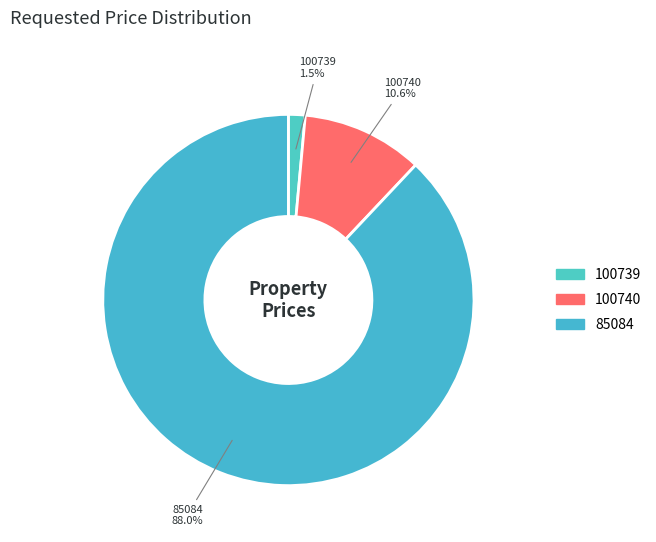

Which category accounts for the majority?

85084